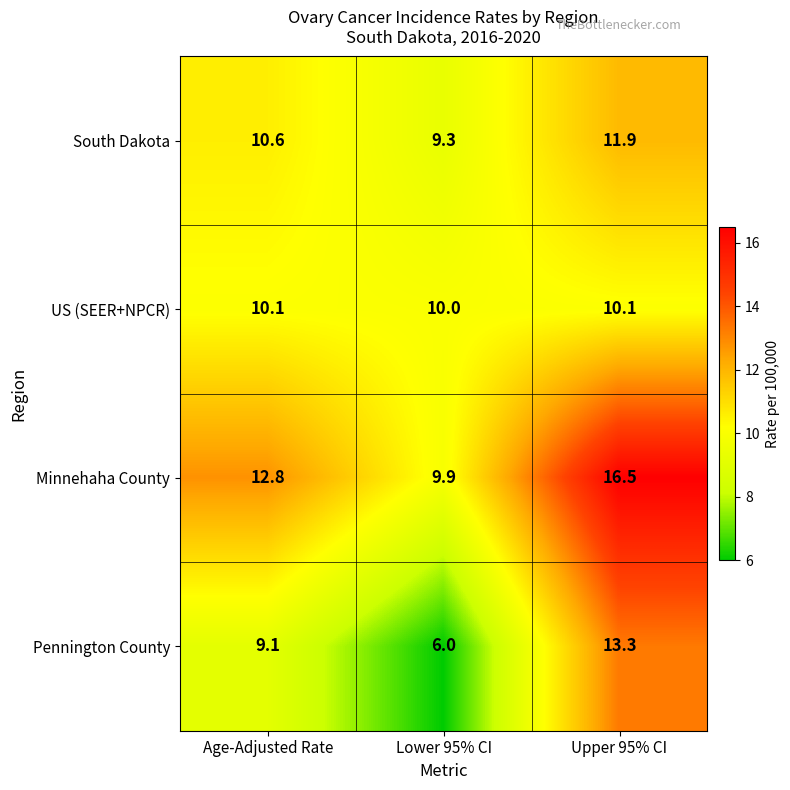

What is the total value across all series at Upper 95% CI?

51.8